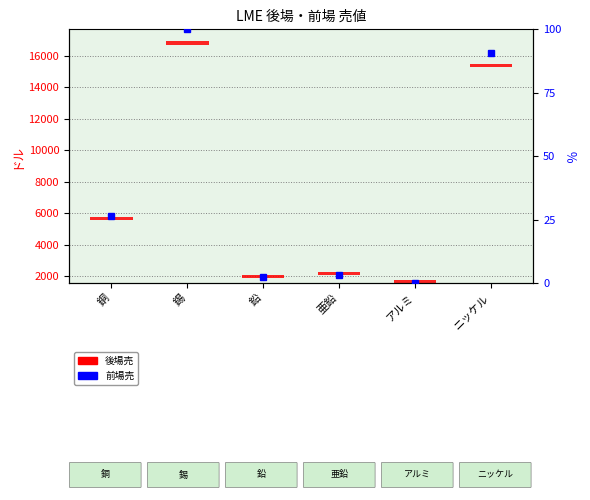

Are the bars horizontal?

No